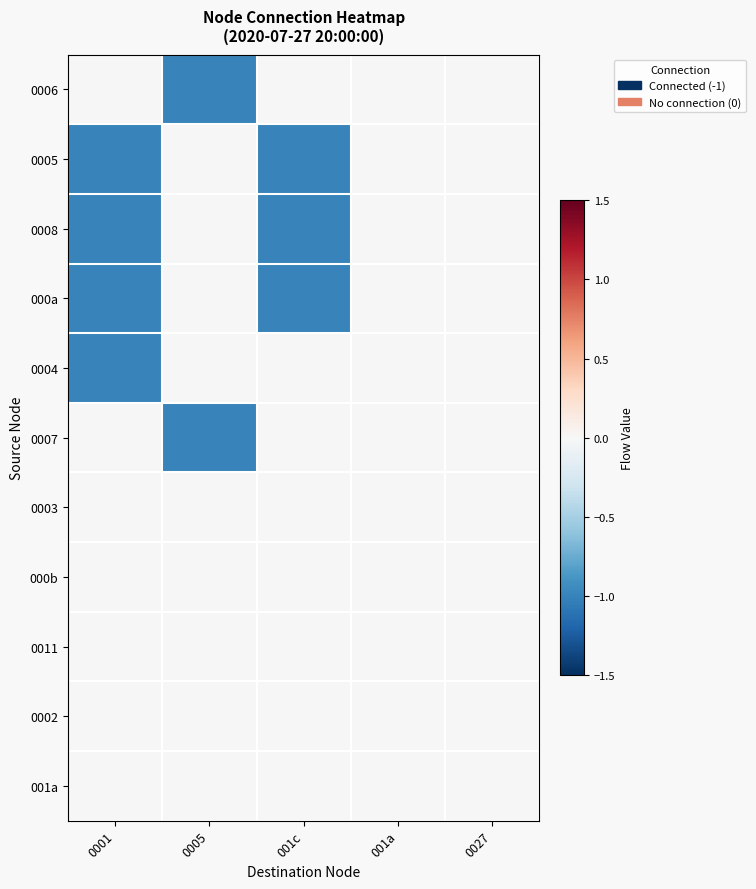

List the series in order of their peak value, lowest first.

0006, 0005, 0008, 000a, 0004, 0007, 0003, 000b, 0011, 0002, 001a